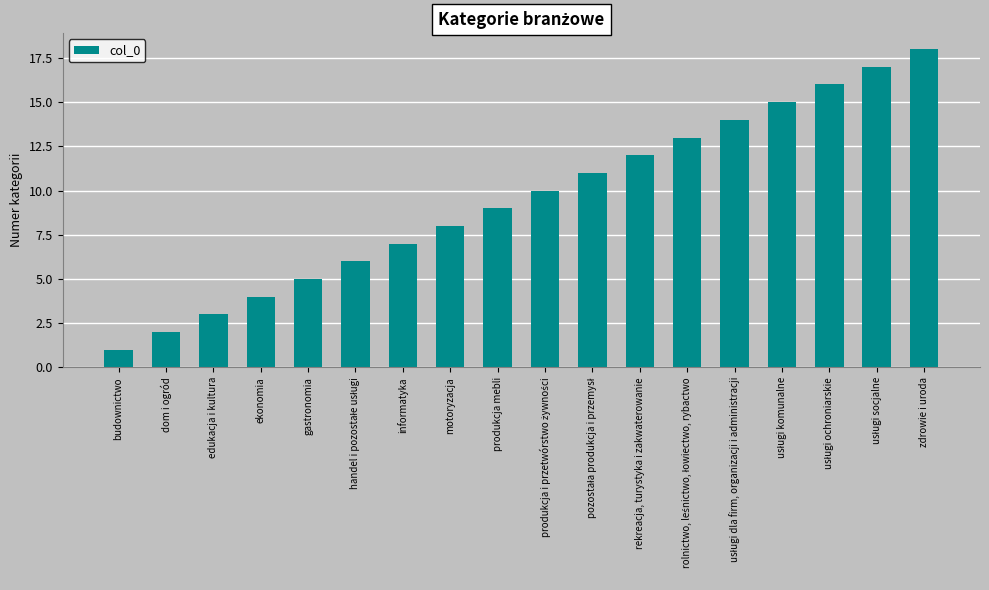

How many values are below 10?

9